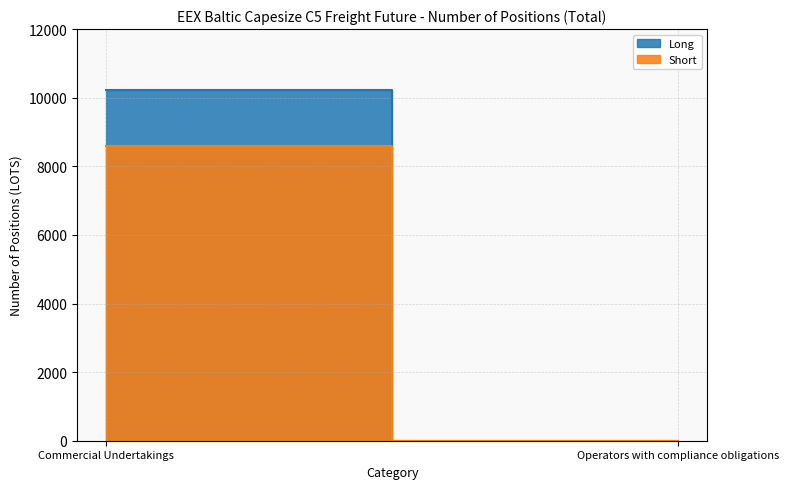

The value of Short at Commercial Undertakings is 13039. True or false?

False